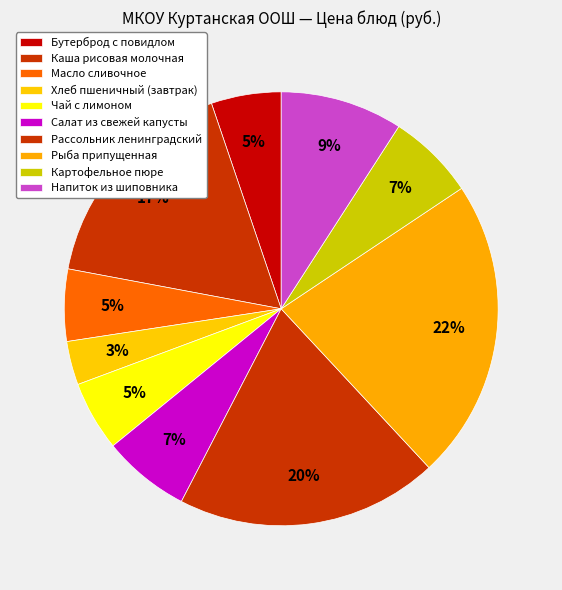

What is the largest slice in the pie chart?

Рыба припущенная